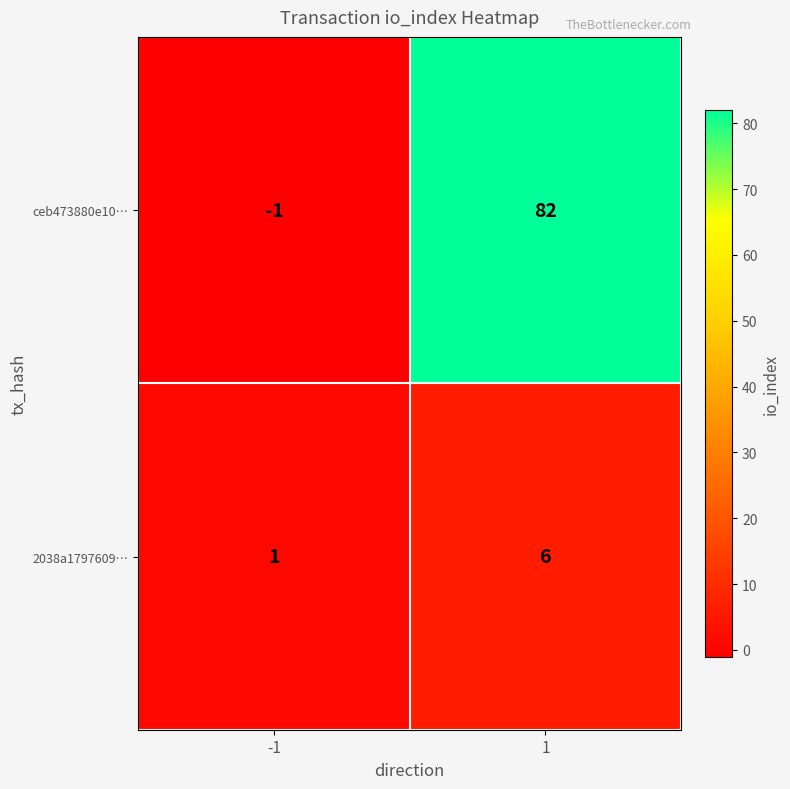

The 2038a1797609… series shows 6 at 1. True or false?

True